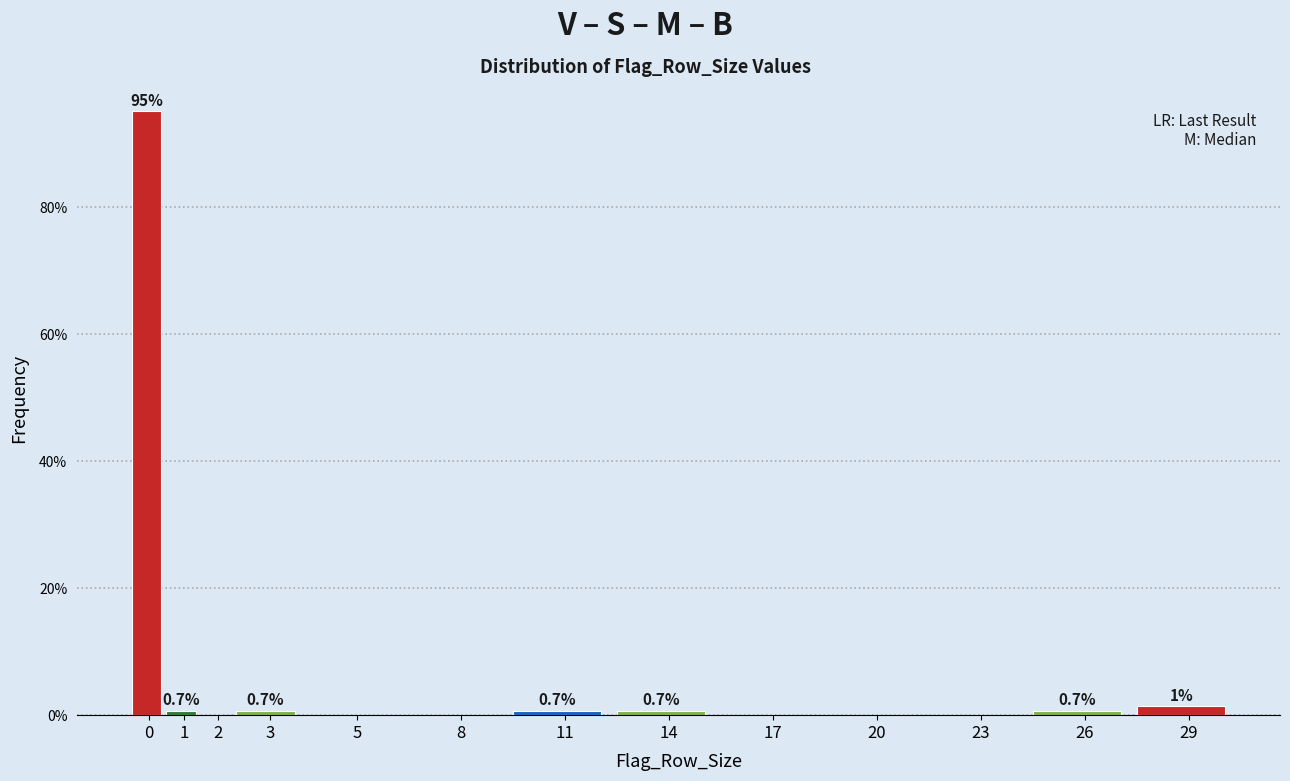

What is the maximum value shown in the chart?

95.2